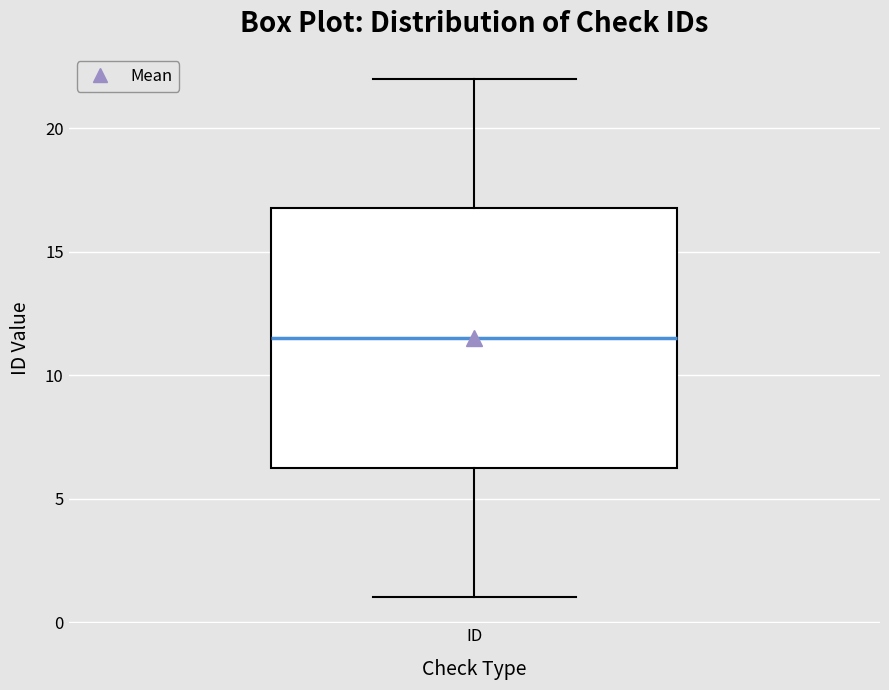

Transcribe this box plot: give where the median line is, the range the box spans, and where the two whiskers end, as read against the y-axis. The values are not printed on the chart, so give them approximately, as read against the axis.

median 11.5, box 6.5 to 17.0, whiskers 1.0 to 22.0